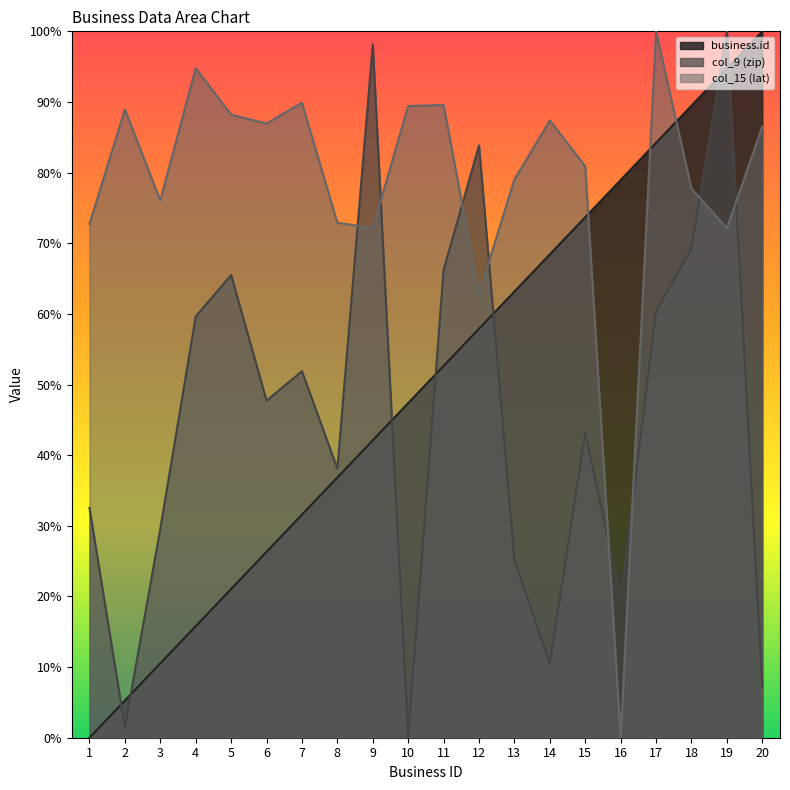

Is the value of col_9 (zip) at 14 greater than the value of col_15 (lat) at 4?

No